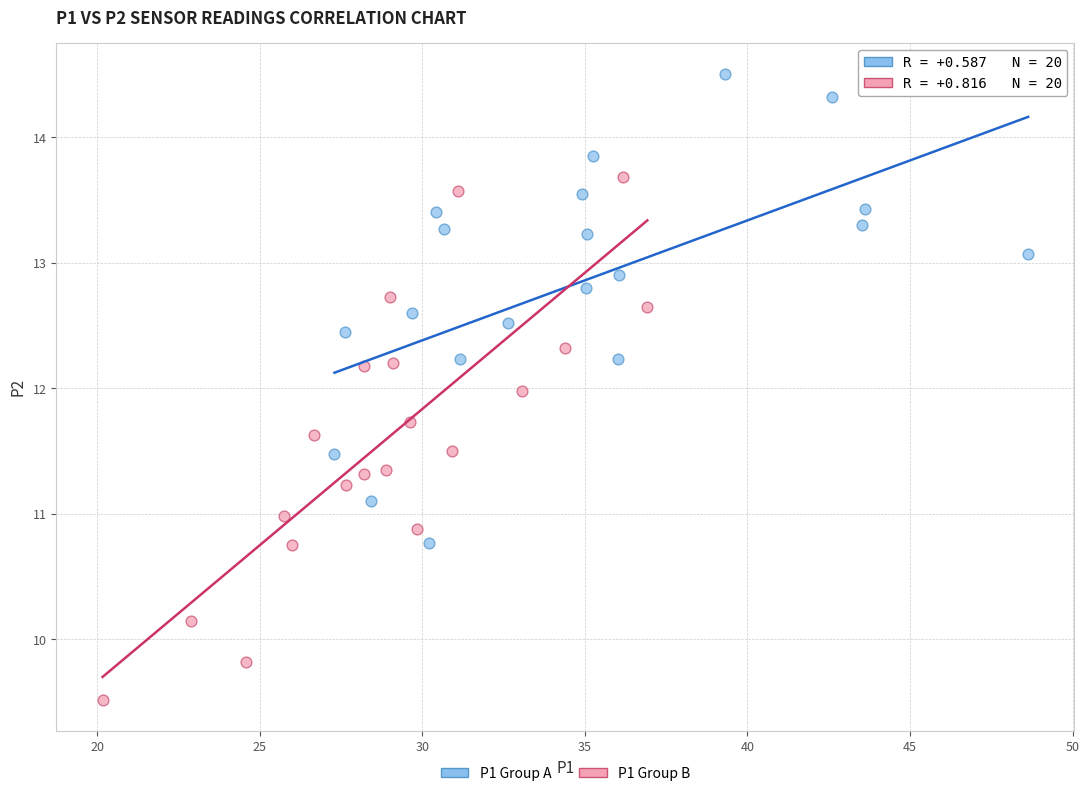

Which series contains the highest Y value?

P1 Group A